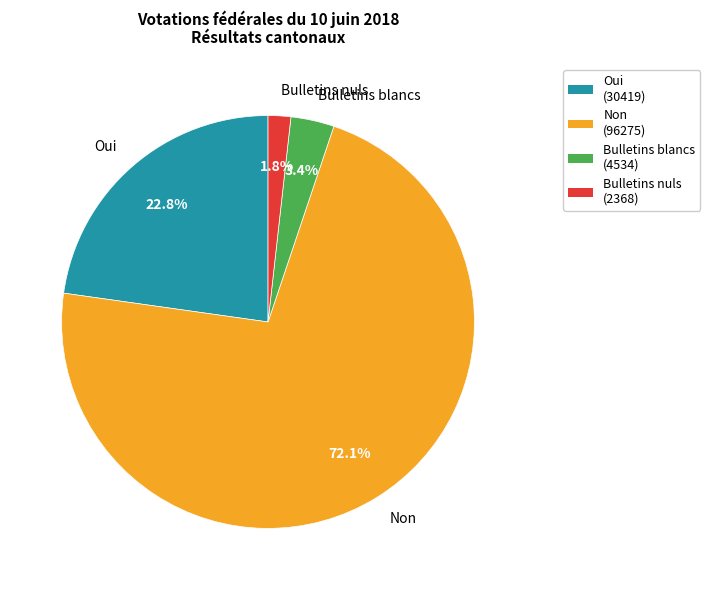

How many slices are in this pie chart?

4